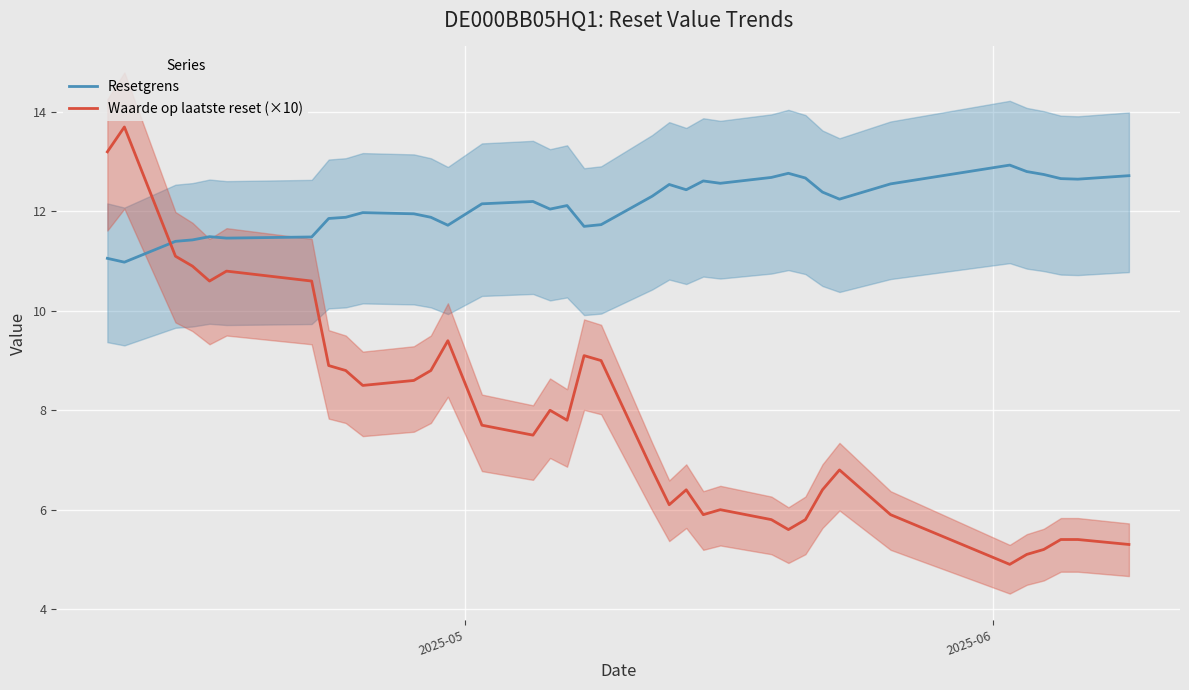

What is the maximum value for Resetgrens?

12.9